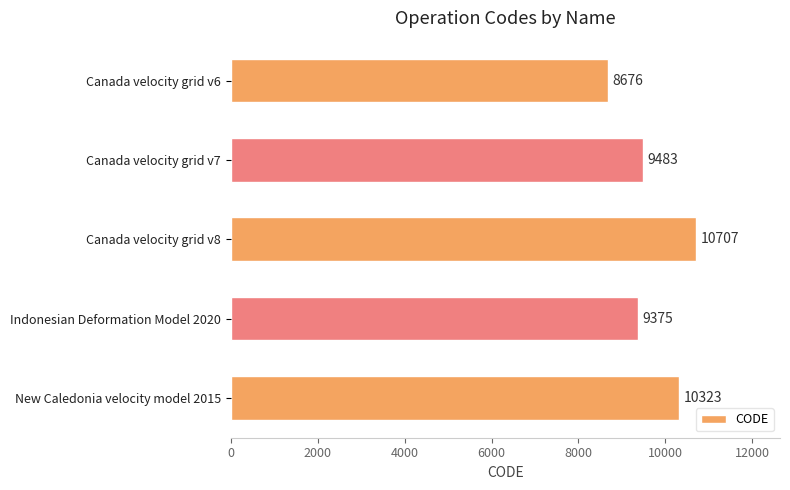

Is it true that the value at New Caledonia velocity model 2015 is 10323?

True